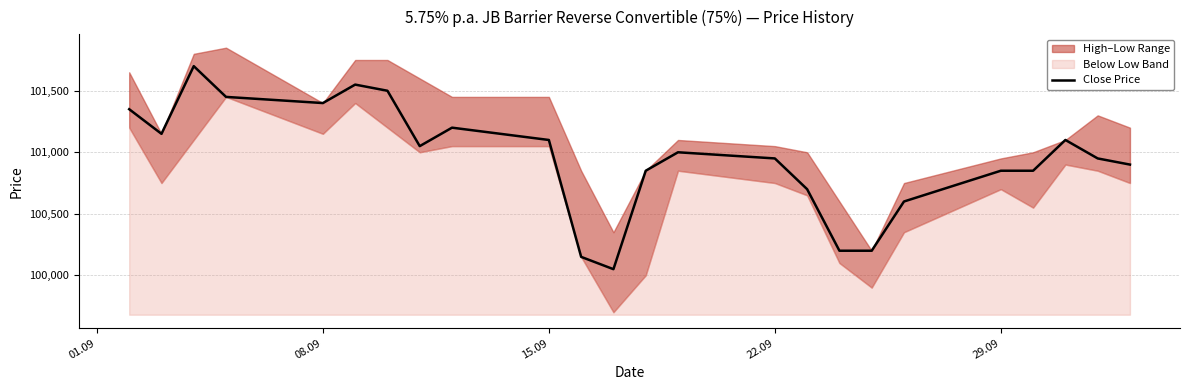

How many lines are shown in the chart?

1